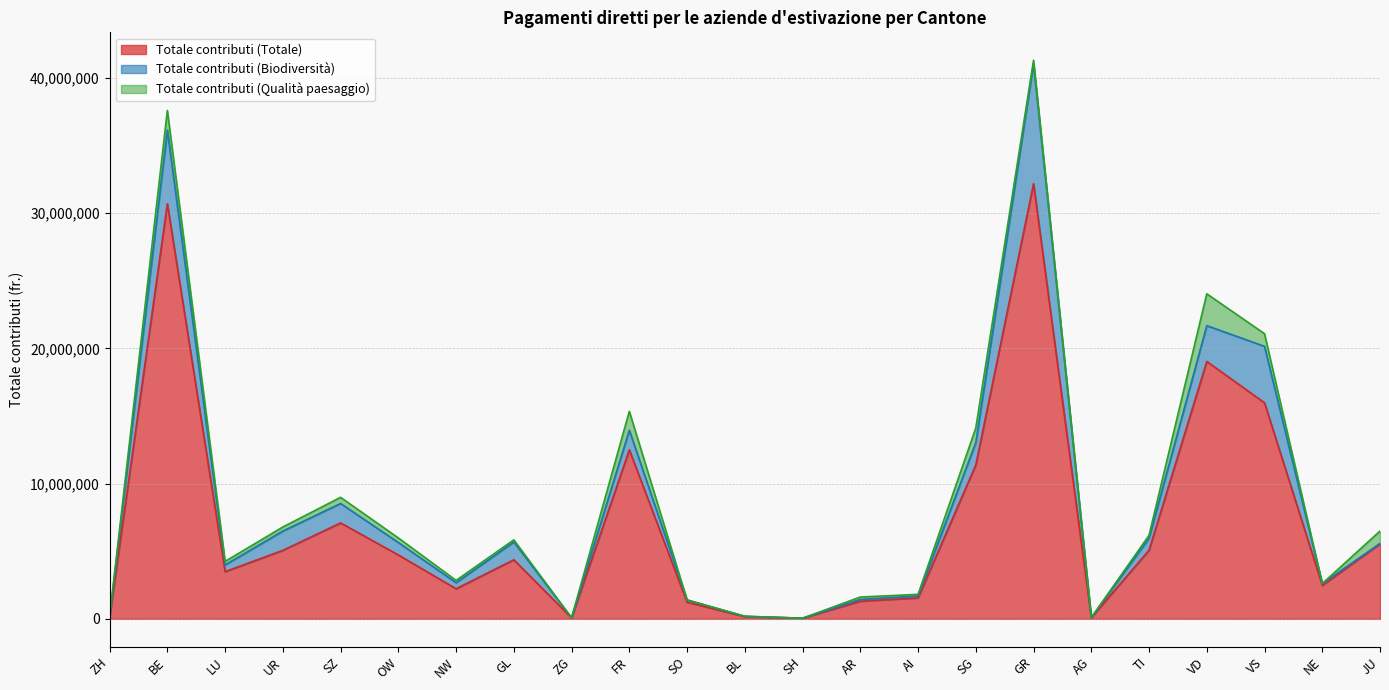

Reading left to right, list all the values displayed in this chart.

Totale contributi (Totale): 133087	30689719	3491546	5064365	7092604	4725403	2224463	4367762	69805	12495041	1232049	165944	46474	1304581	1549427	11378298	32173964	87789	5075862	19032861	15972166	2474057	5542228
Totale contributi (Biodiversità): 9719	5445275	493069	1425568	1437608	918108	450107	1316509	2776	1452335	167082	21581	270	131346	141897	1648033	8879816	0	886409	2646795	4177353	131553	35811
Totale contributi (Qualità paesaggio): 0	1455288	261667	301270	454851	339317	169065	155756	3485	1398400	0	0	0	176532	120038	1083522	248071	7857	213235	2354044	934756	0	912949